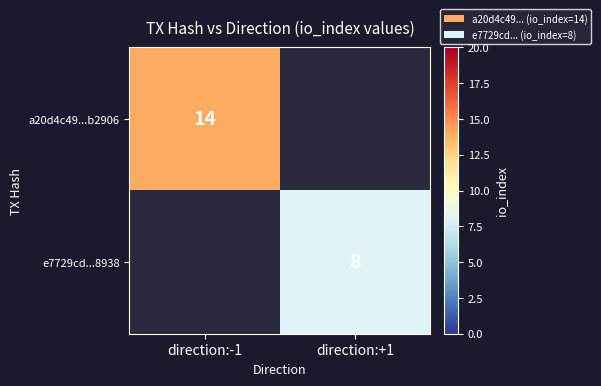

True or false: e7729cd...8938 has a value of 11 at direction:+1.

False